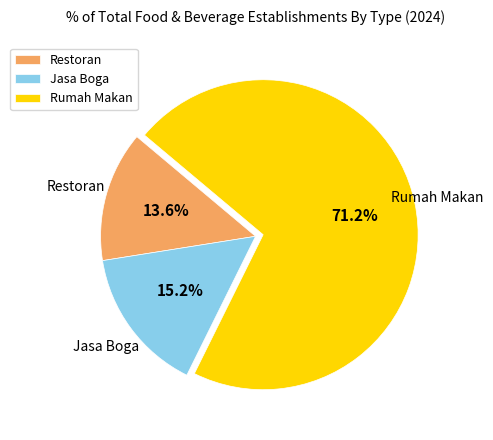

True or false: Jasa Boga accounts for 15% of the total.

True